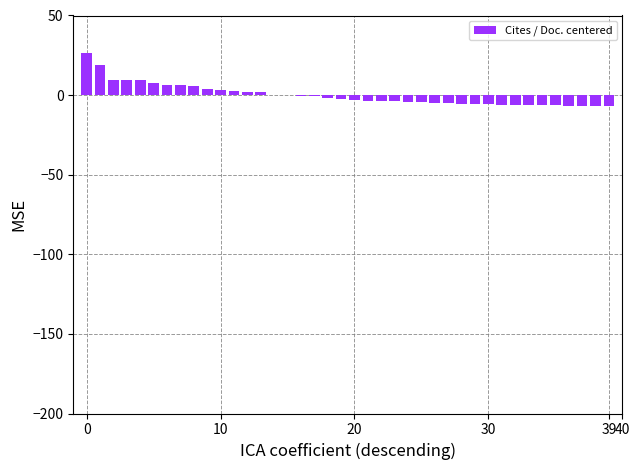

How many values exceed -2?

19